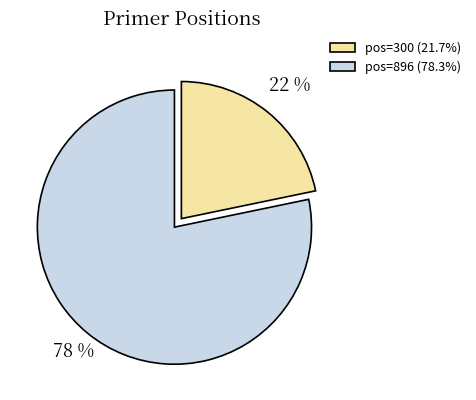

Combined, do pos=896 (78.3%) and pos=300 (21.7%) account for over 50%?

Yes